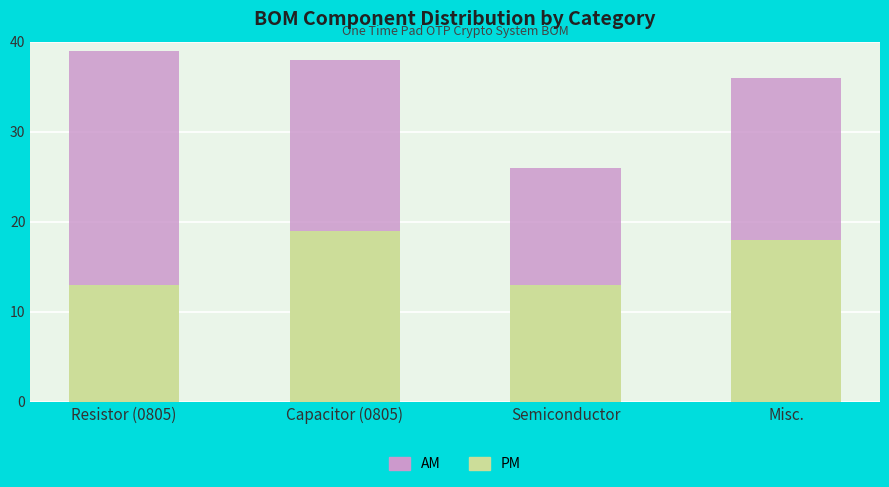

What is the total value across all series at Misc.?

36